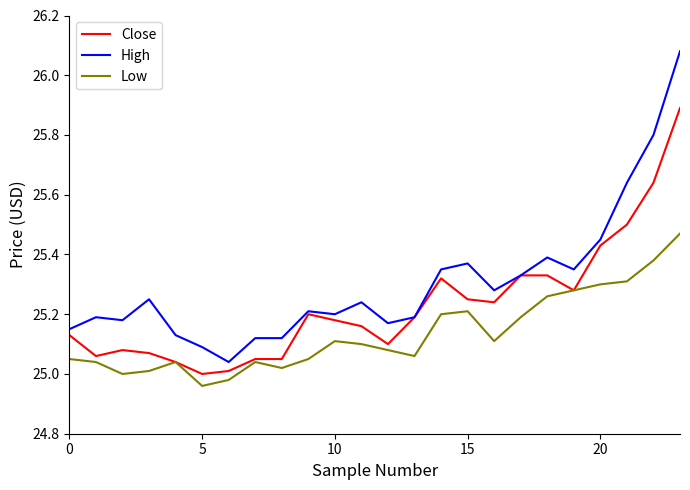

Which series has the largest total across all categories?

High